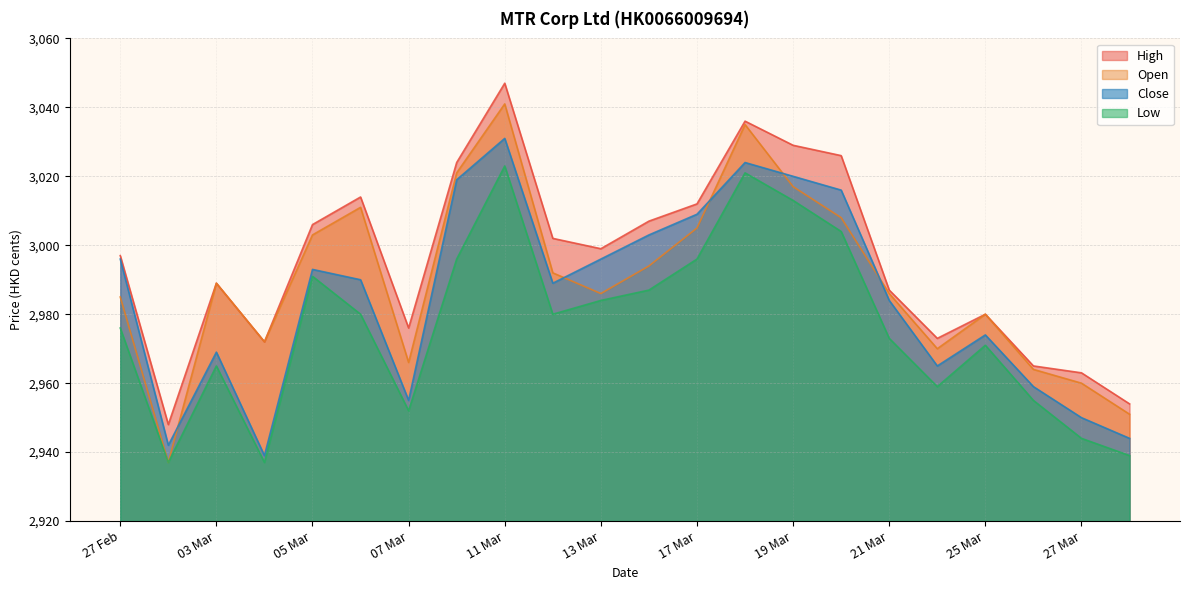

Where is the first local minimum for High?

28.02.2025